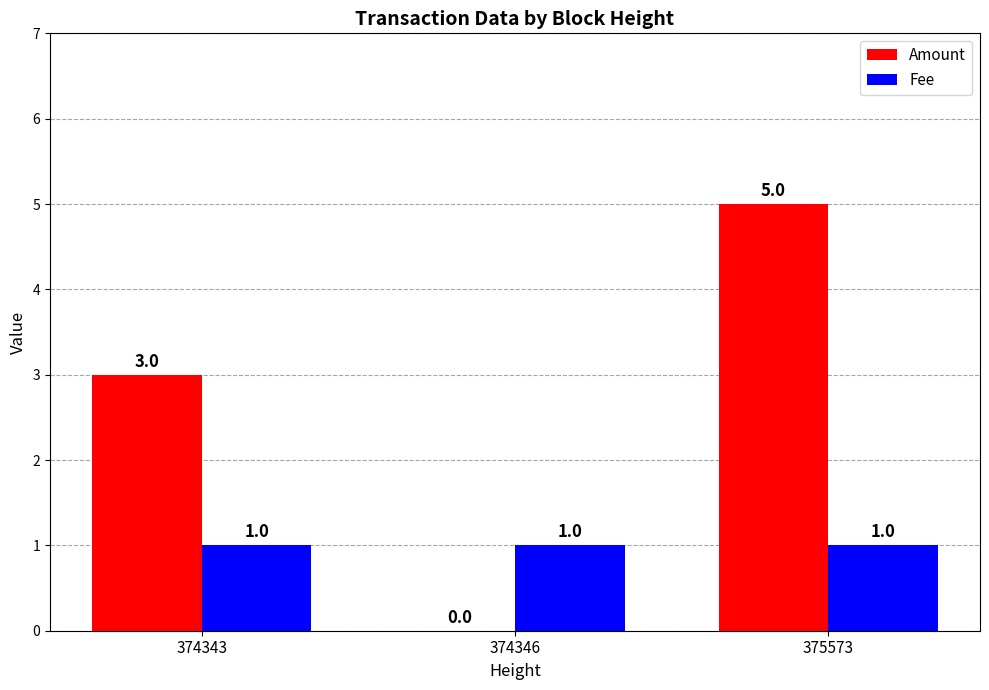

Reading right to left, transcribe all the data shown in this chart.

Amount: 375573=5	374346=0	374343=3
Fee: 375573=1	374346=1	374343=1